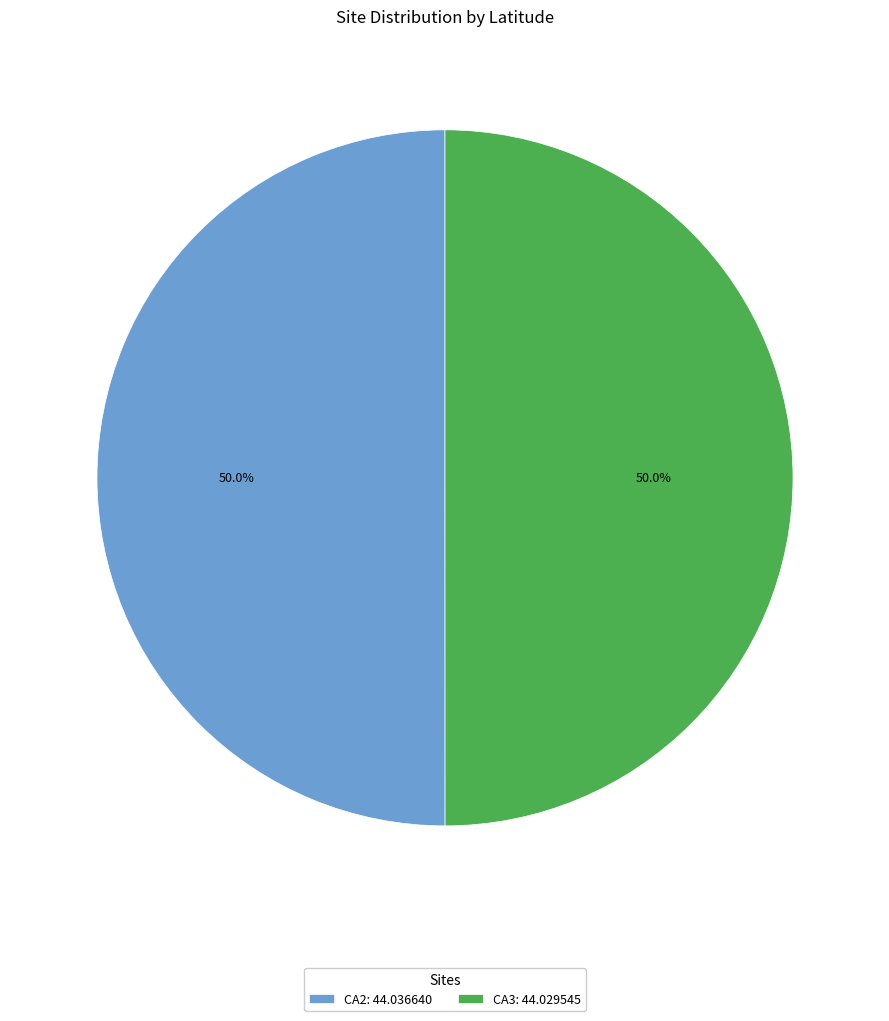

Is the sum of CA2 and CA3 greater than half?

Yes